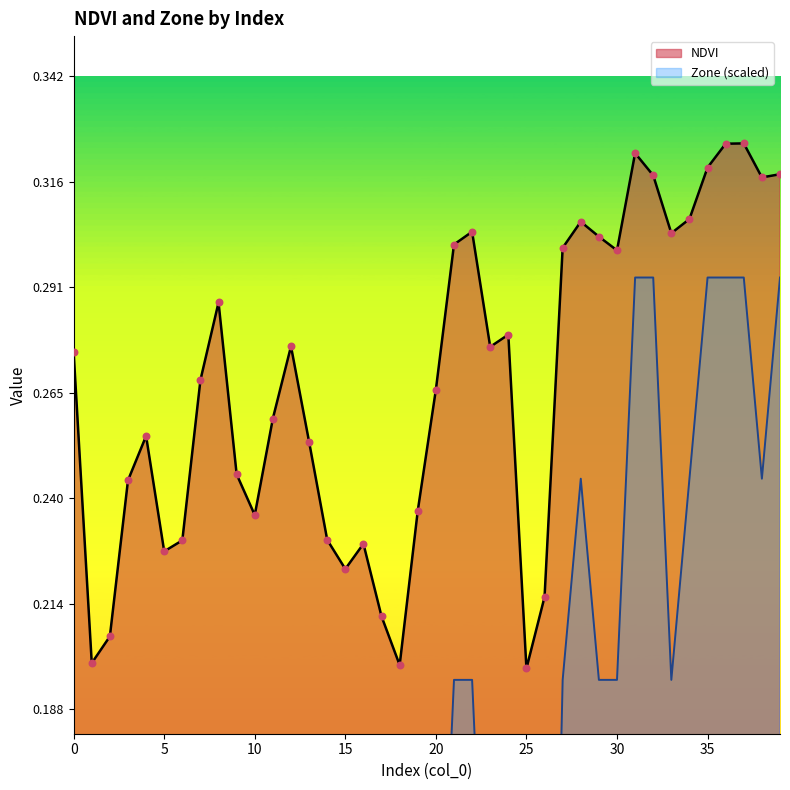

Which series has the largest total across all categories?

NDVI